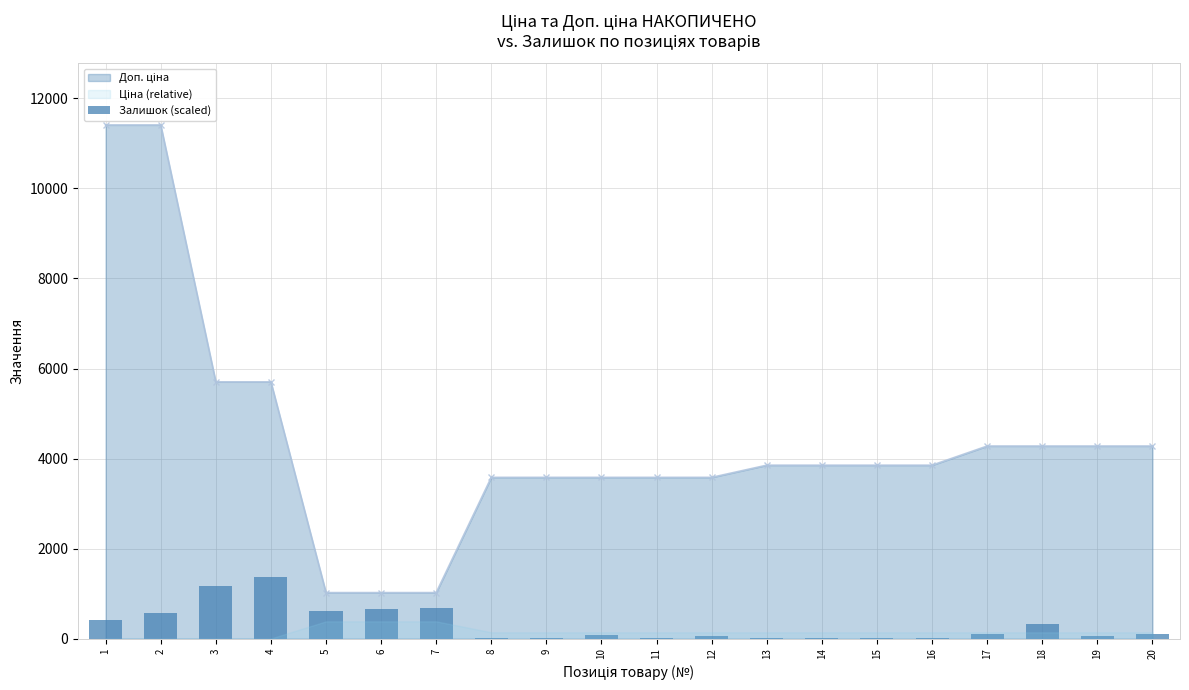

Are the bars horizontal?

No